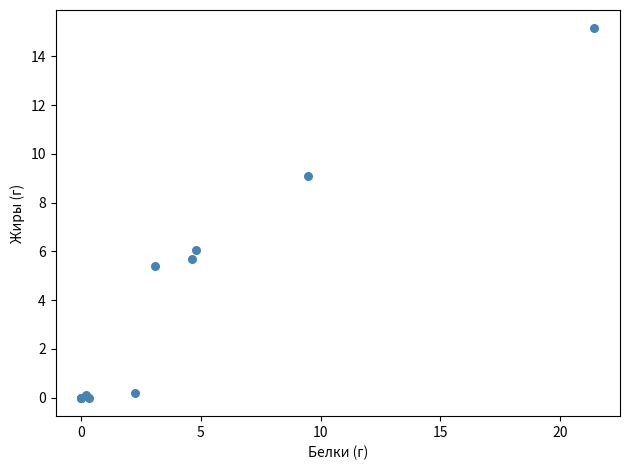

What Y value in the scatter plot is closest to 7?

6.1